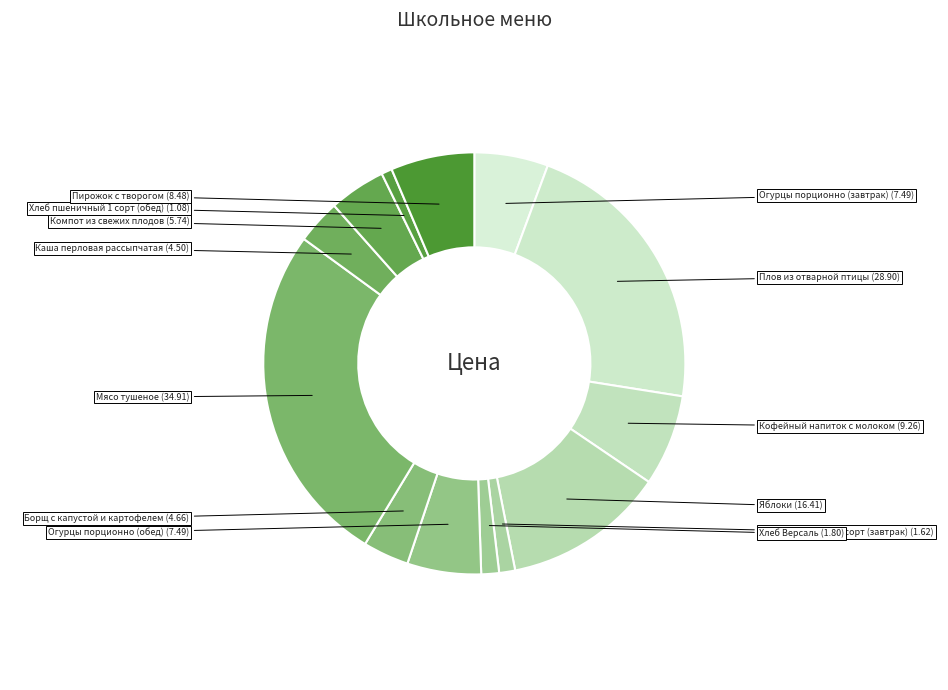

Is there any slice that represents more than half of the pie?

No